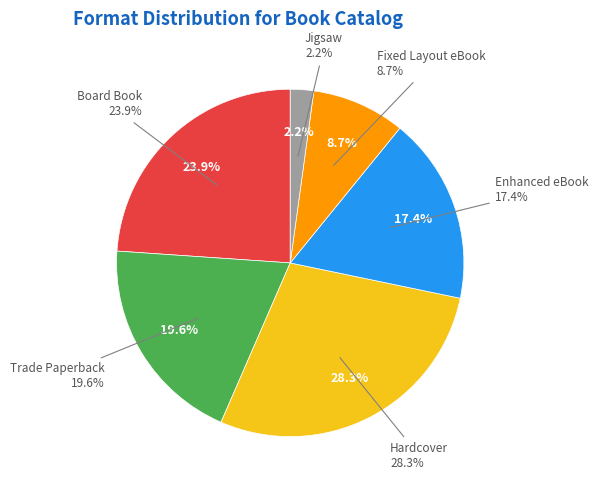

What is the largest slice in the pie chart?

Hardcover